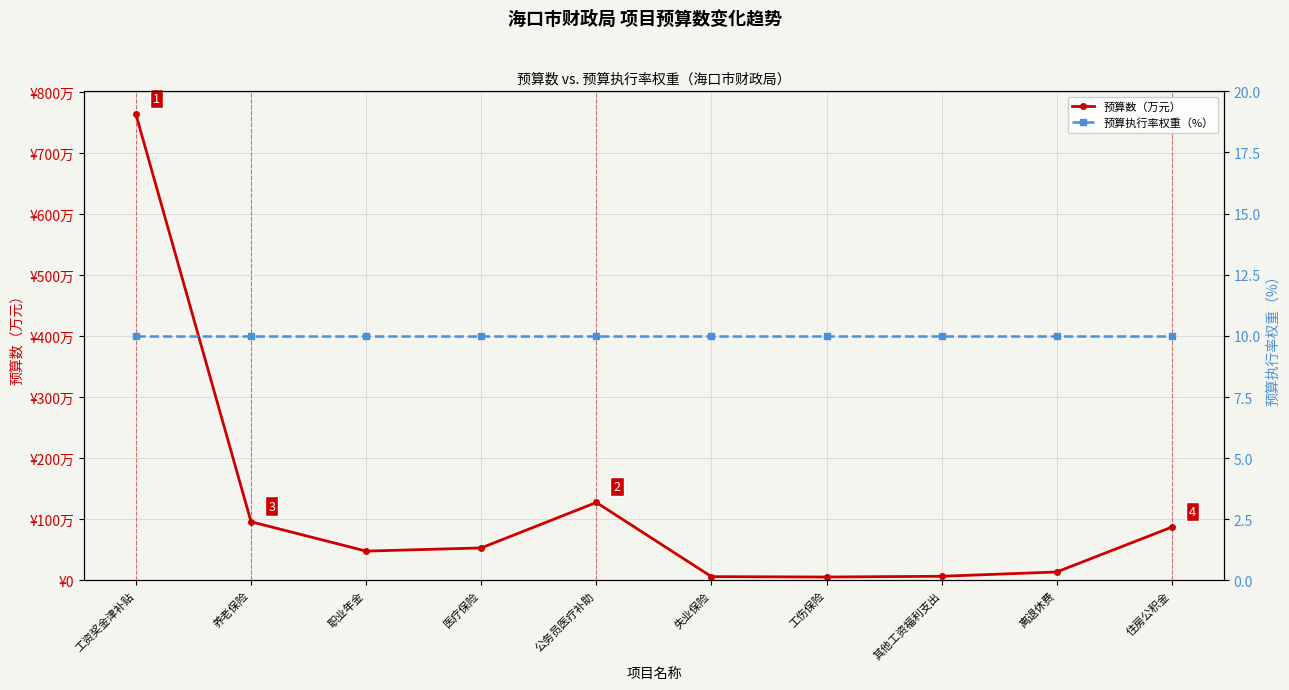

What is the value of the 预算数（万元） point at the 9th from the left?

13.9